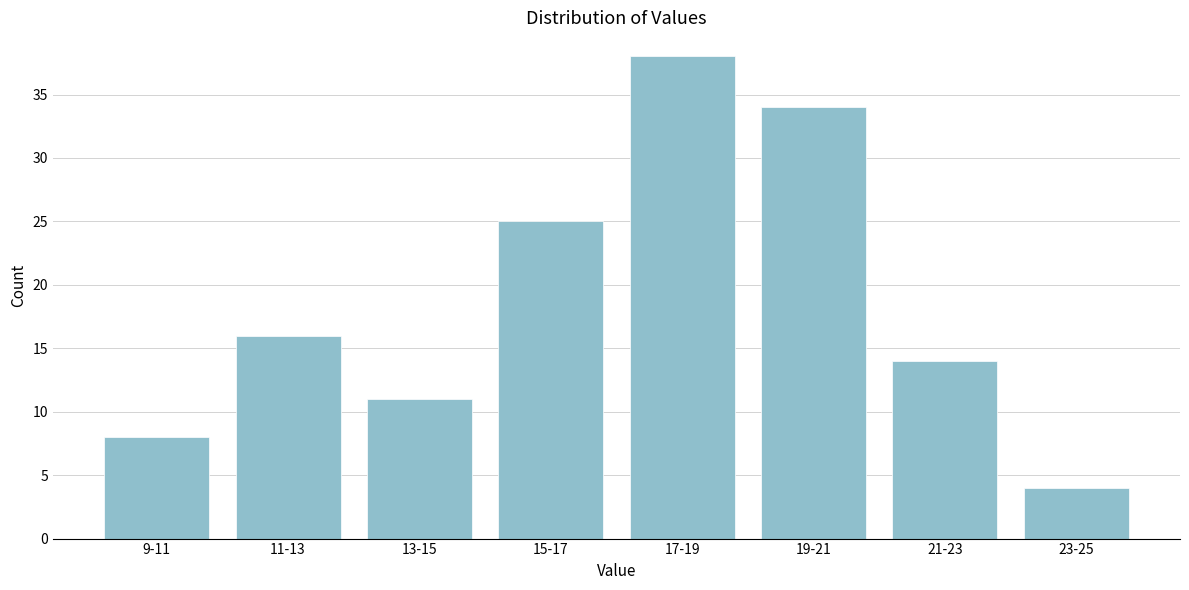

Reading left to right, list all the values displayed in this chart.

9-11=8	11-13=16	13-15=11	15-17=25	17-19=38	19-21=34	21-23=14	23-25=4